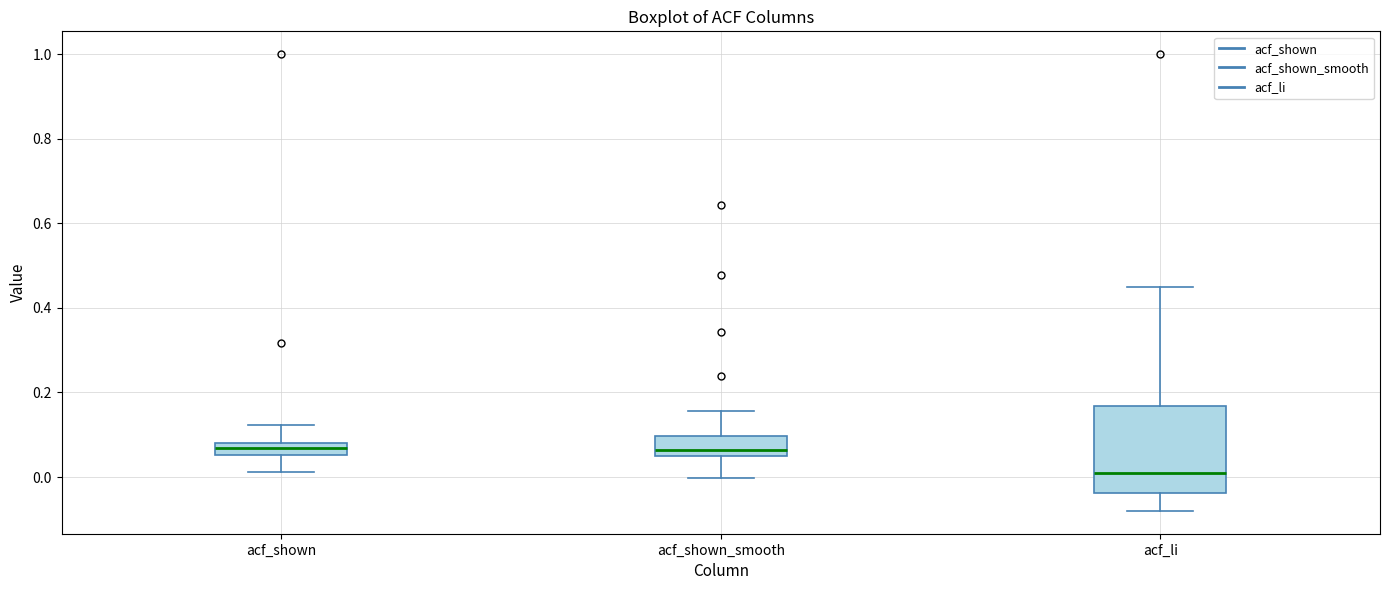

Reading left to right, read every box against the y-axis: the position of its median line, the range the box covers, and the ends of its whiskers. The values are not printed on the chart, so give them approximately, as read against the axis.

acf_shown: median 0.06 (inside the box), box 0.06 to 0.08, whiskers 0.02 to 0.12
acf_shown_smooth: median 0.06, box 0.04 to 0.10, whiskers 0.00 to 0.16
acf_li: median 0.00, box -0.04 to 0.16, whiskers -0.08 to 0.46